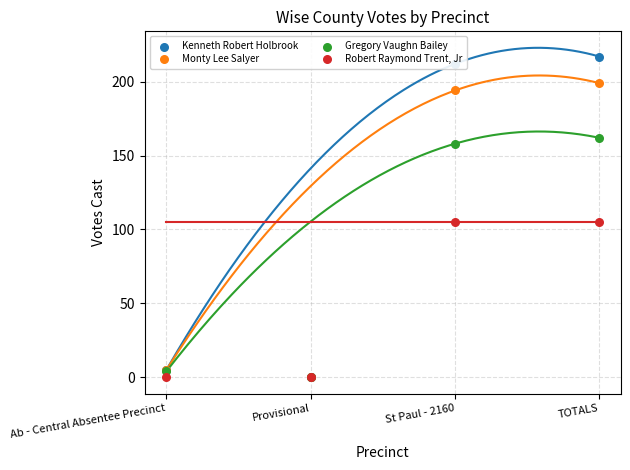

Which series contains the lowest Y value?

Kenneth Robert Holbrook